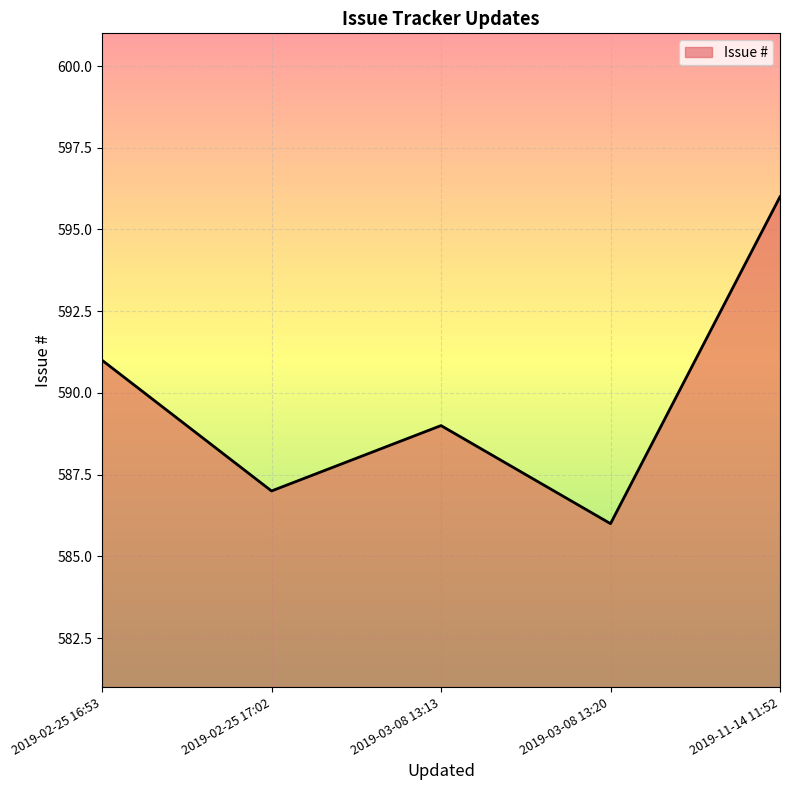

Which category has the lowest value across all series?

2019-03-08 13:20